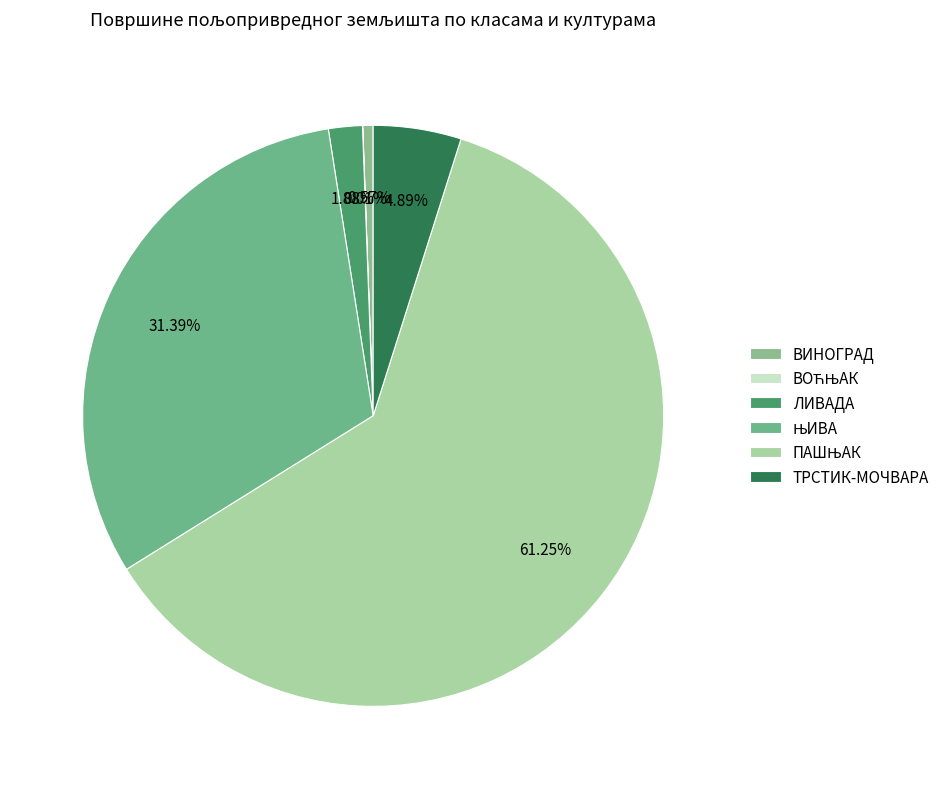

What is the majority slice?

ПАШЊАК